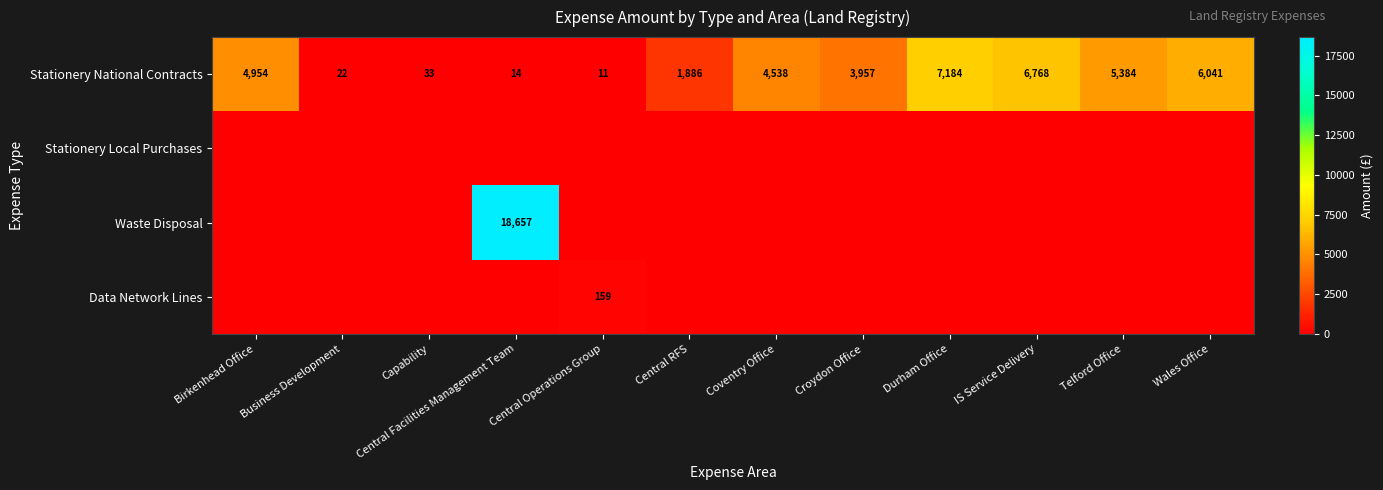

The value of Stationery National Contracts at Central Facilities Management Team is 14. True or false?

True